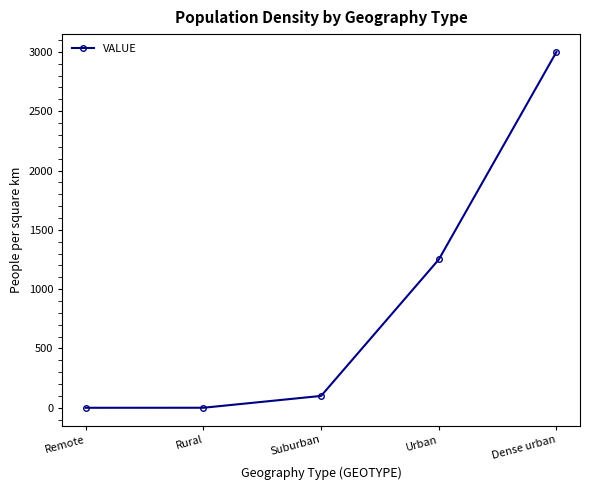

What is the ratio of the value at Dense urban to the value at Urban?

2.4